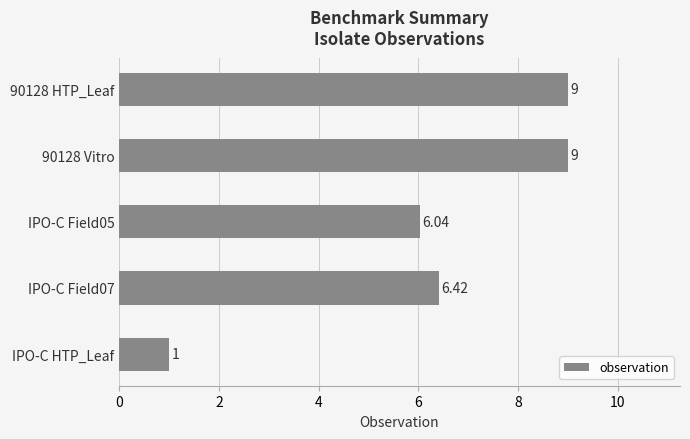

What is the change in value from 90128 HTP_Leaf to IPO-C Field05?

-3.0